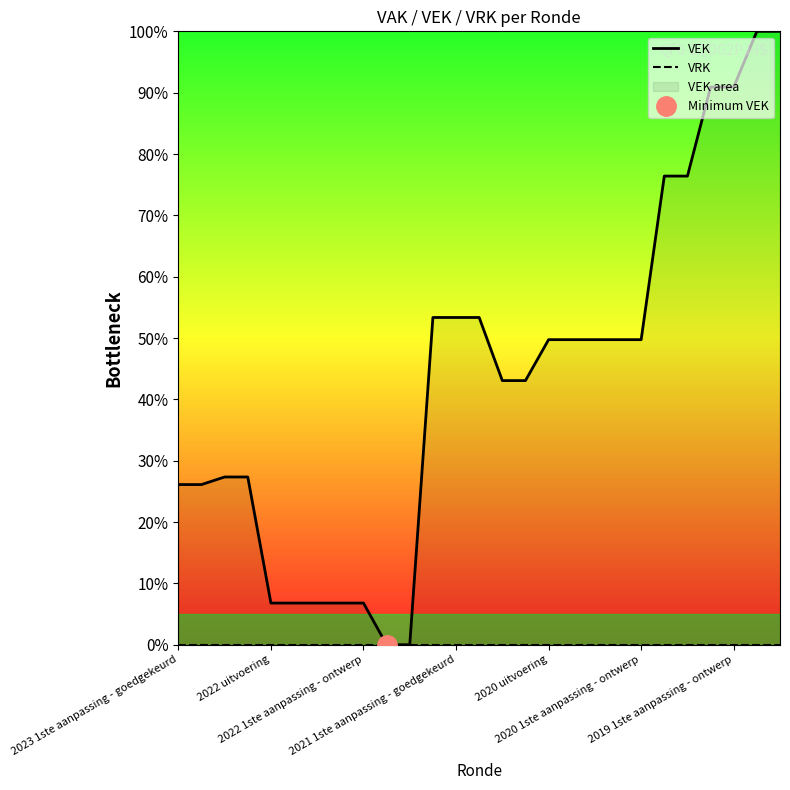

List the labels in order of VRK value, largest first.

2023 1ste aanpassing - goedgekeurd, 2022 uitvoering, 2022 1ste aanpassing - ontwerp, 2021 1ste aanpassing - goedgekeurd, 2020 uitvoering, 2020 1ste aanpassing - ontwerp, 2019 1ste aanpassing - ontwerp, 7, 8, 9, 10, 11, 12, 13, 14, 15, 16, 17, 18, 19, 20, 21, 22, 23, 24, 25, 26